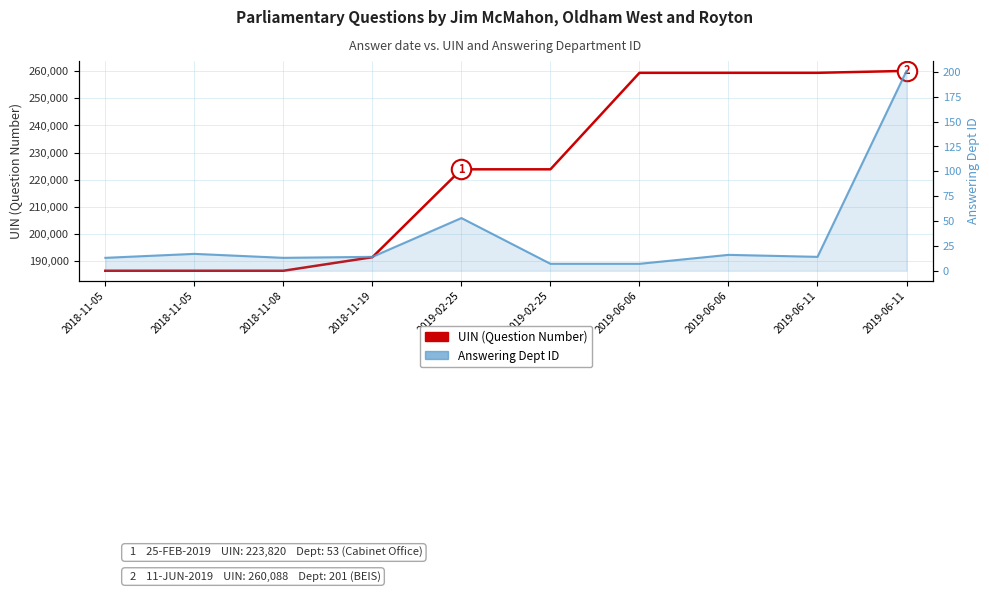

What is the average value of the Answering Dept ID series?

36